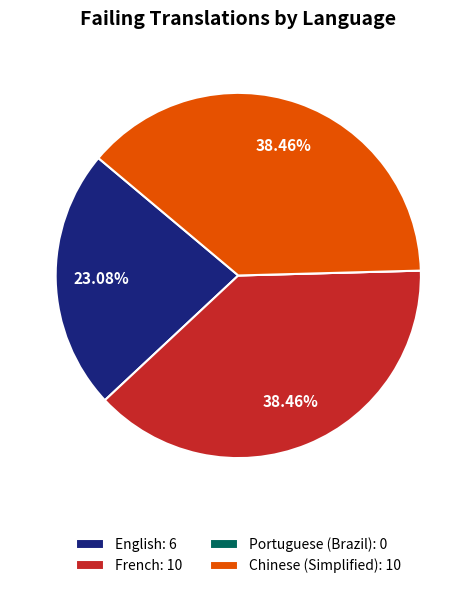

Approximately how many times larger is the value at French: 10 compared to Chinese (Simplified): 10?

1.0